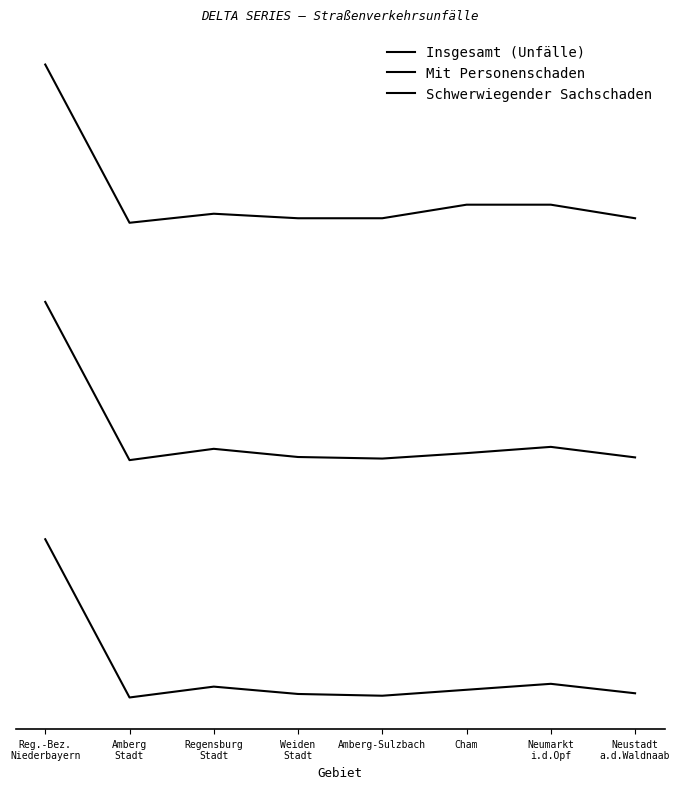

Is this an area chart (filled region under the line)?

No